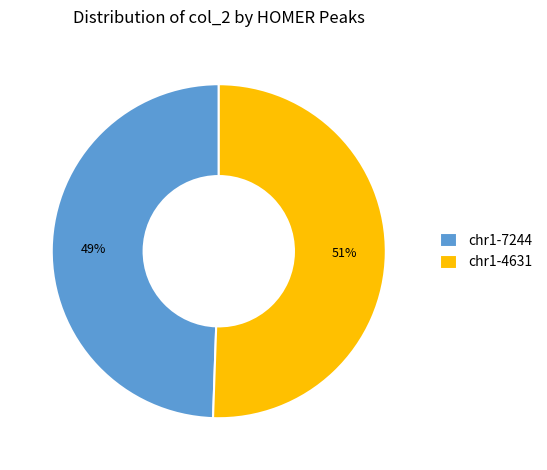

Rank the categories by value from highest to lowest.

chr1-4631, chr1-7244